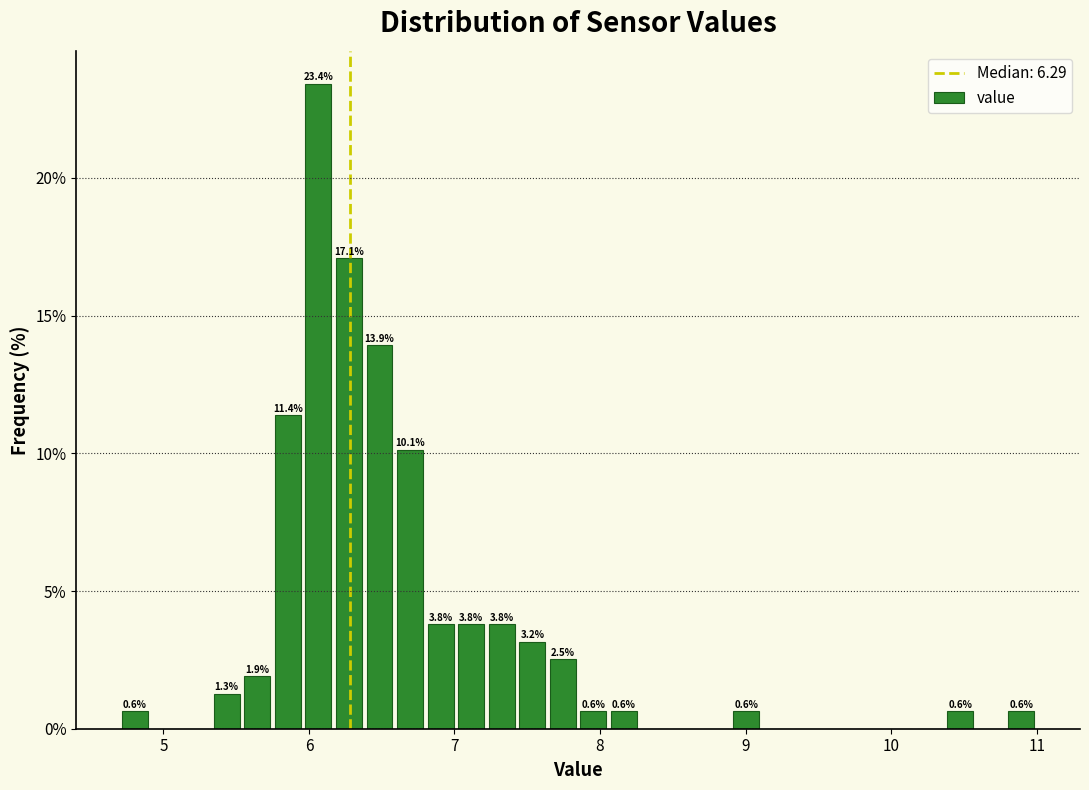

Around what value on the x-axis is the tallest bar? Give the approximate position of its centre, as read against the axis.

6.1